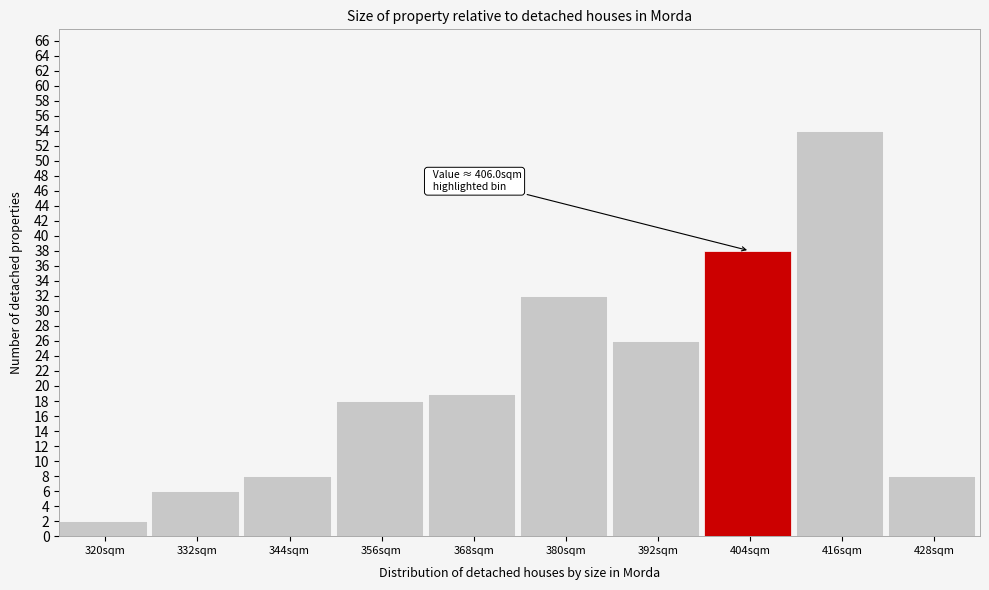

Reading left to right, transcribe all the data shown in this chart.

2	6	8	18	19	32	26	38	54	8